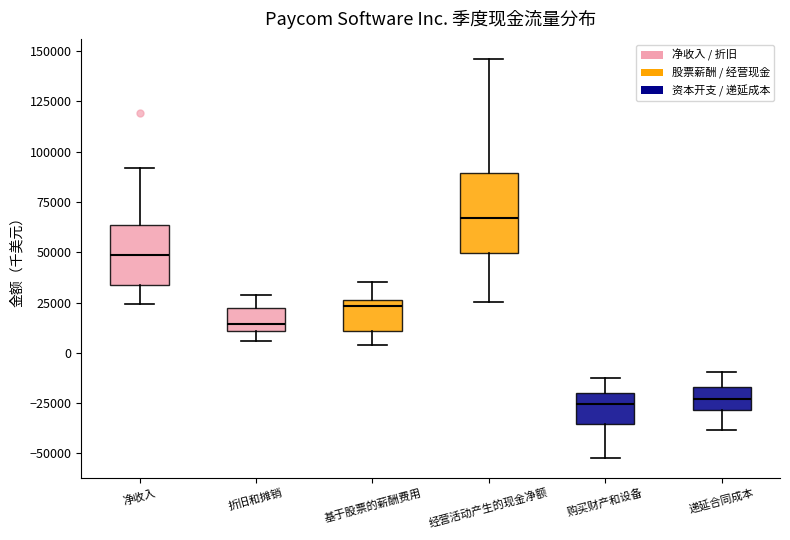

Reading left to right, transcribe this box plot: for each box, give where its median line is, the range the box spans, and where its two whiskers end, as read against the y-axis. The values are not printed on the chart, so give them approximately, as read against the axis.

净收入: median 50000, box 35000 to 65000, whiskers 25000 to 90000
折旧和摊销: median 15000, box 10000 to 20000, whiskers 5000 to 30000
基于股票的薪酬费用: median 25000 (just below the box's upper edge), box 10000 to 25000, whiskers 5000 to 35000
经营活动产生的现金净额: median 65000, box 50000 to 90000, whiskers 25000 to 145000
购买财产和设备: median -25000, box -35000 to -20000, whiskers -50000 to -10000
递延合同成本: median -25000, box -30000 to -15000, whiskers -40000 to -10000